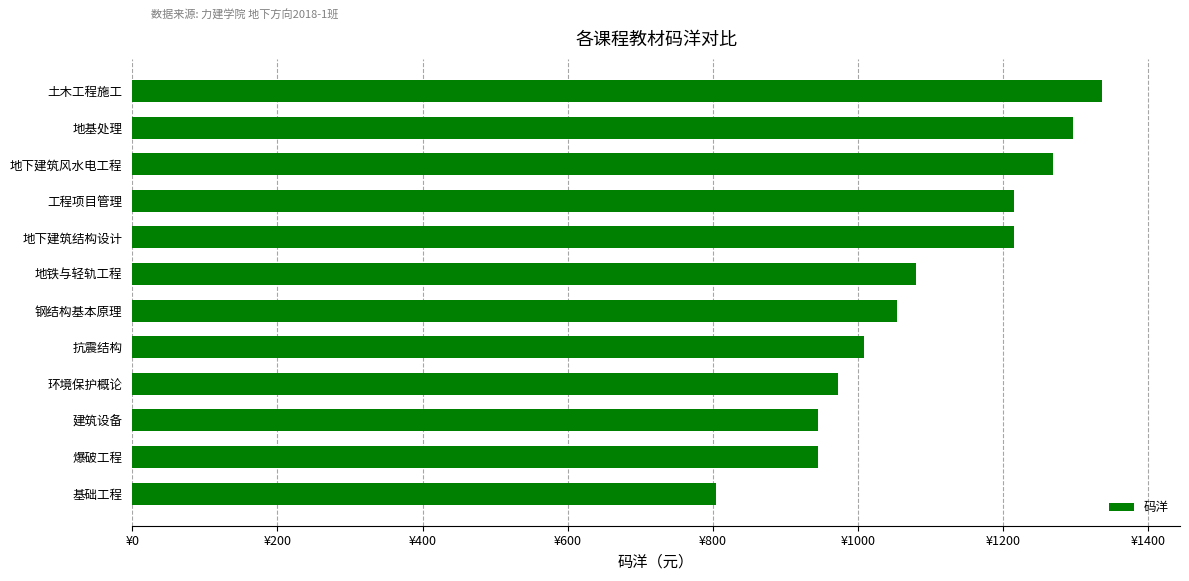

Are the bars horizontal?

Yes